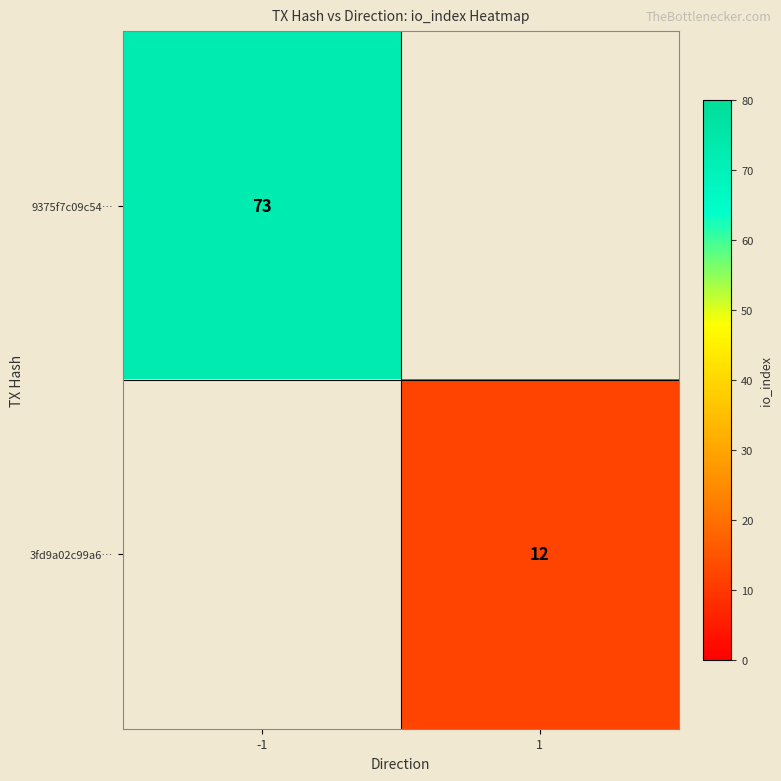

True or false: 3fd9a02c99a6… has a value of 20 at 1.

False